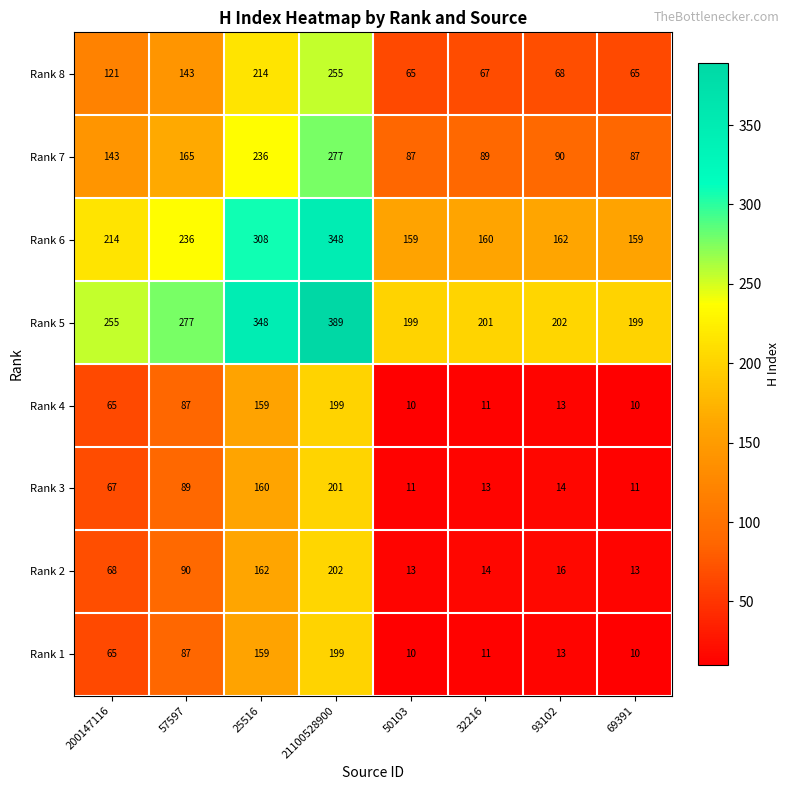

The value of Rank 4 at 57597 is 137. True or false?

False